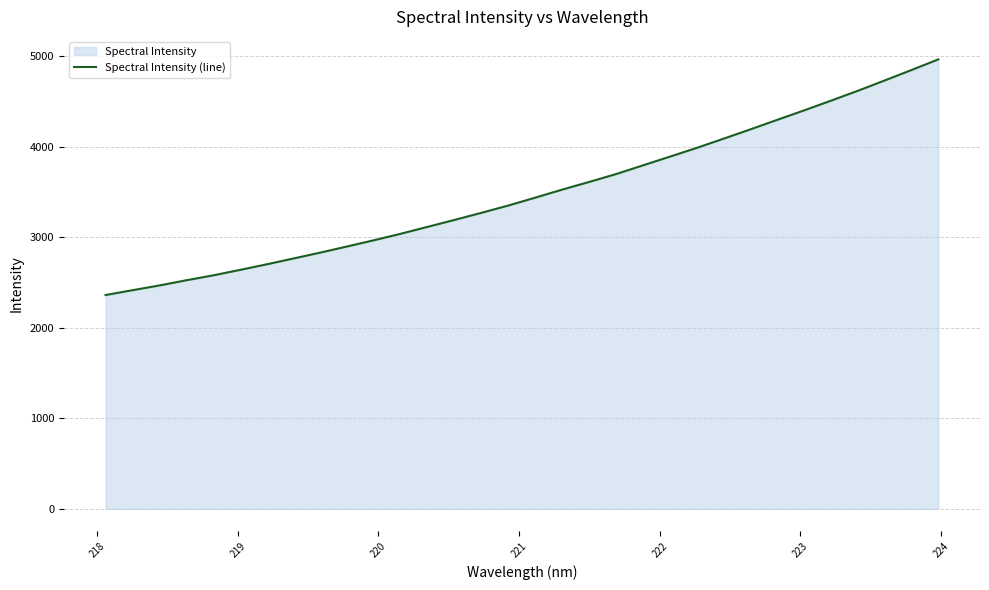

What is the greatest value displayed?

4965.0